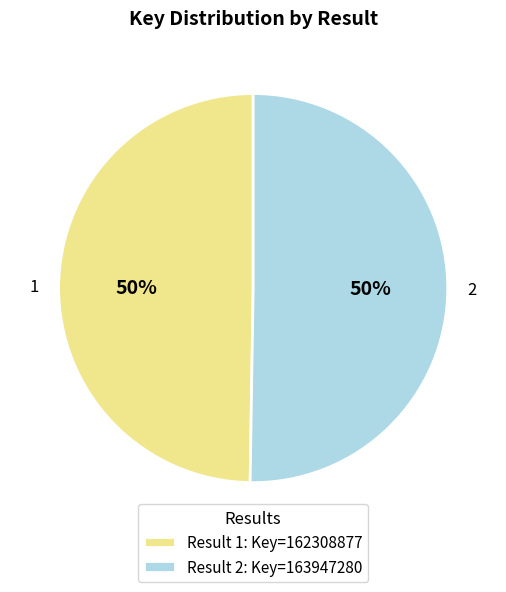

Approximately how many times larger is the value at 2 compared to 1?

1.0